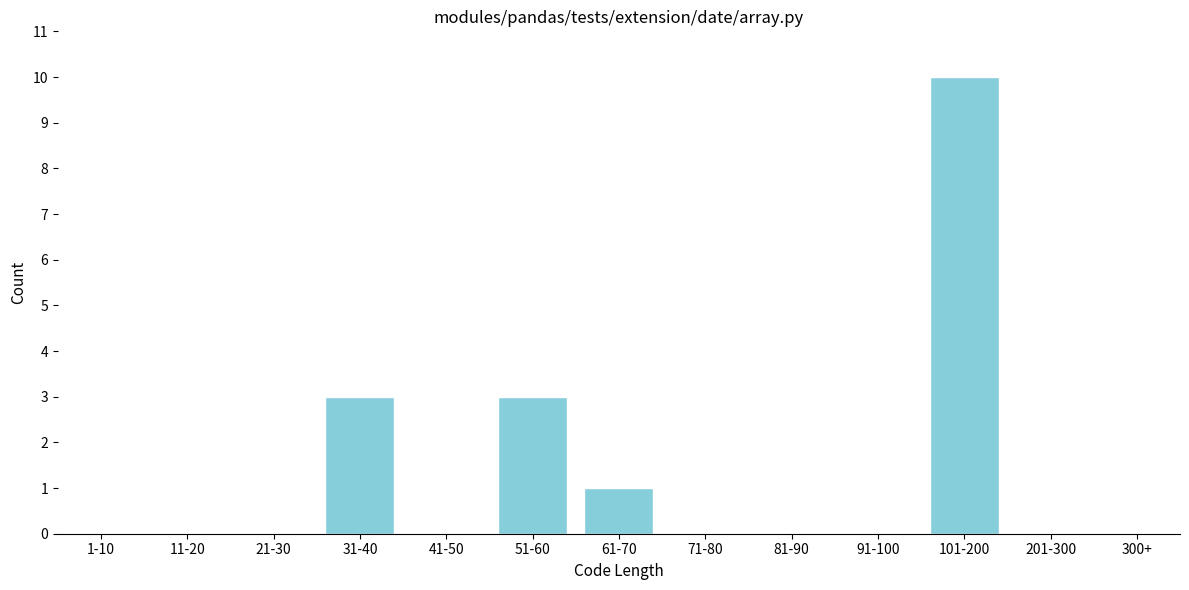

Reading right to left, list all the values displayed in this chart.

300+=0	201-300=0	101-200=10	91-100=0	81-90=0	71-80=0	61-70=1	51-60=3	41-50=0	31-40=3	21-30=0	11-20=0	1-10=0